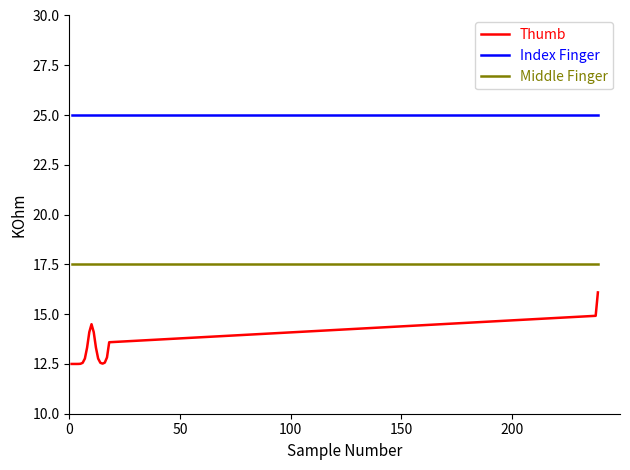

At how many categories does at least one series exceed 22?

20